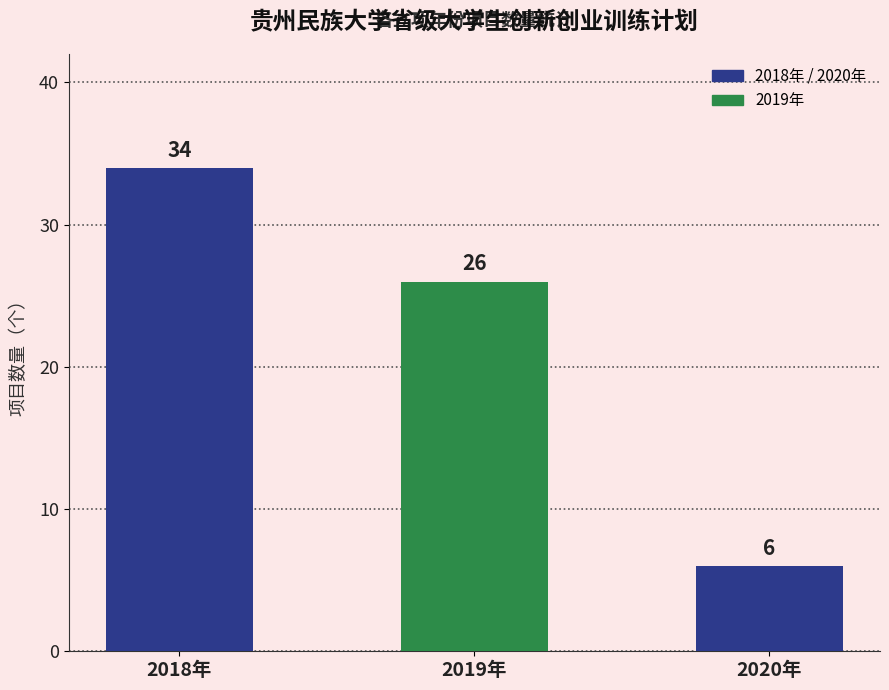

Approximately how many times larger is the value at 2018年 compared to 2019年?

1.3